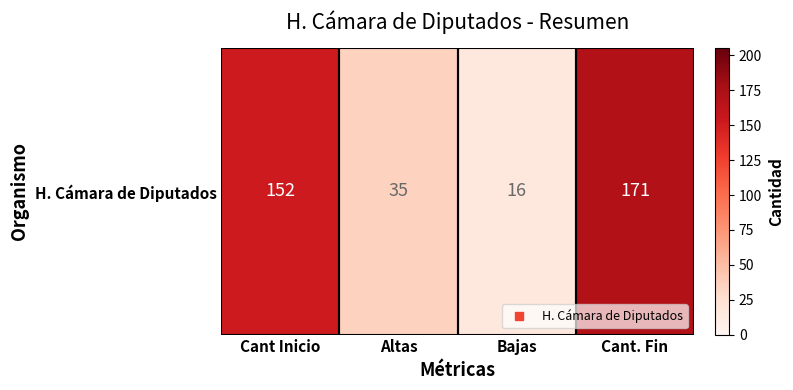

Approximately how many times larger is the value at Cant. Fin compared to Altas?

4.9